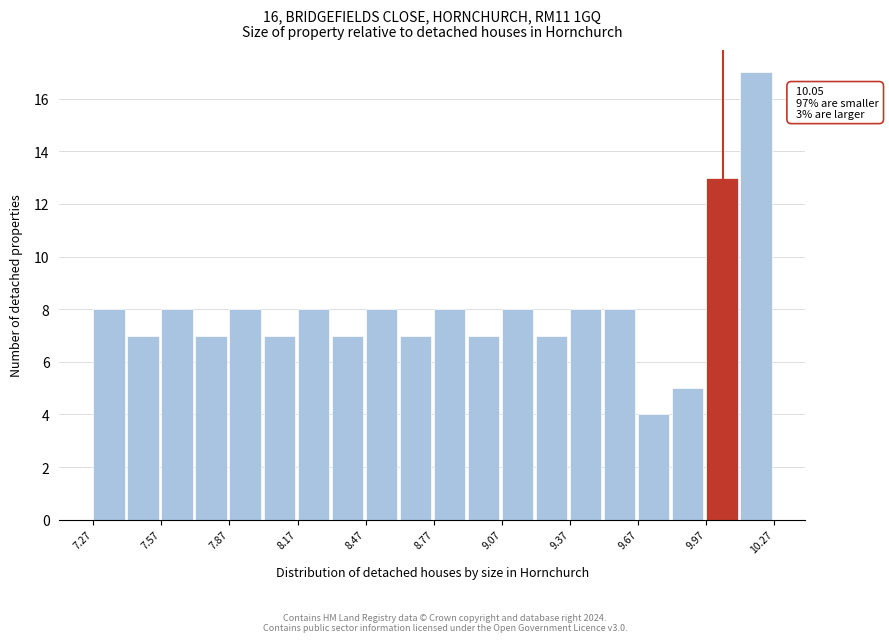

Read against the x-axis, roughly where is the centre of the tallest bar?

10.20